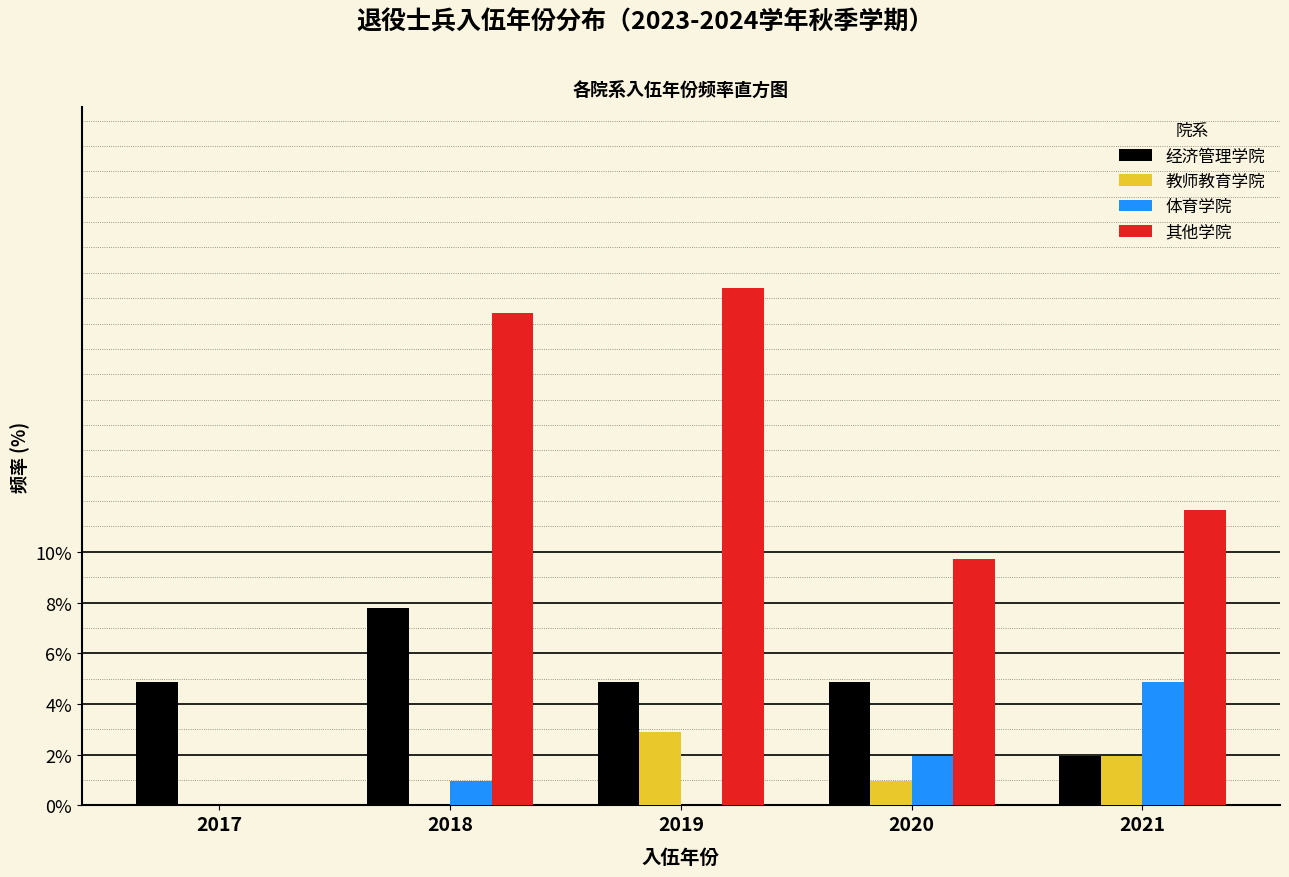

Reading left to right, what are all the values shown in this chart?

经济管理学院: 2017=4.9	2018=7.8	2019=4.9	2020=4.9	2021=1.9
教师教育学院: 2017=0.0	2018=0.0	2019=2.9	2020=1.0	2021=1.9
体育学院: 2017=0.0	2018=1.0	2019=0.0	2020=1.9	2021=4.9
其他学院: 2017=0.0	2018=19.4	2019=20.4	2020=9.7	2021=11.7